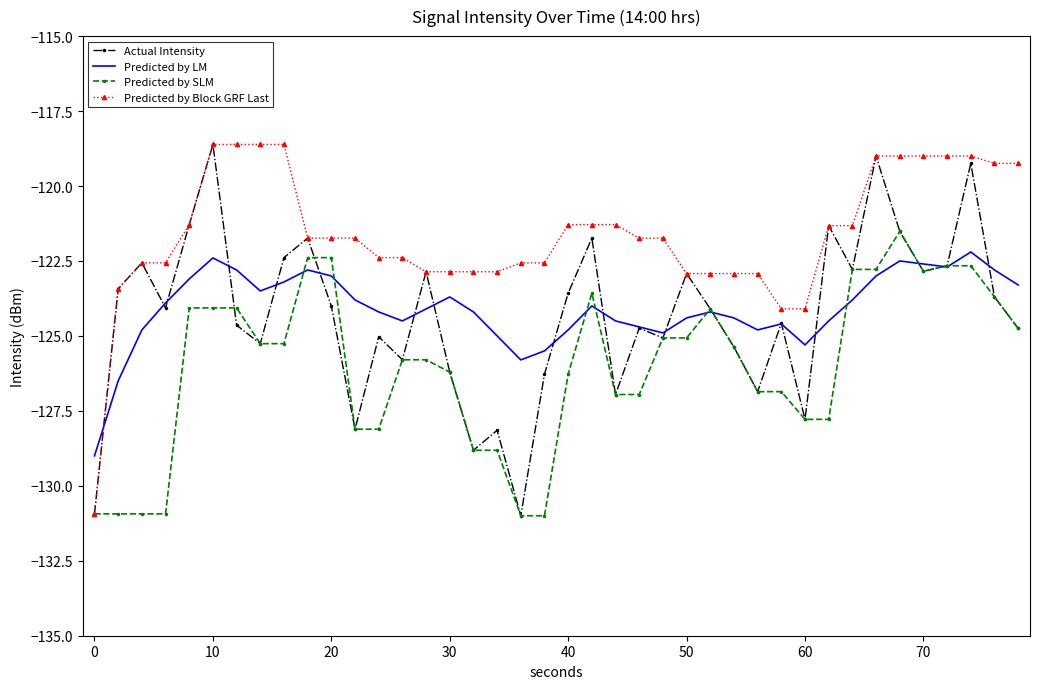

What is the highest value of the Predicted by SLM series?

-121.5